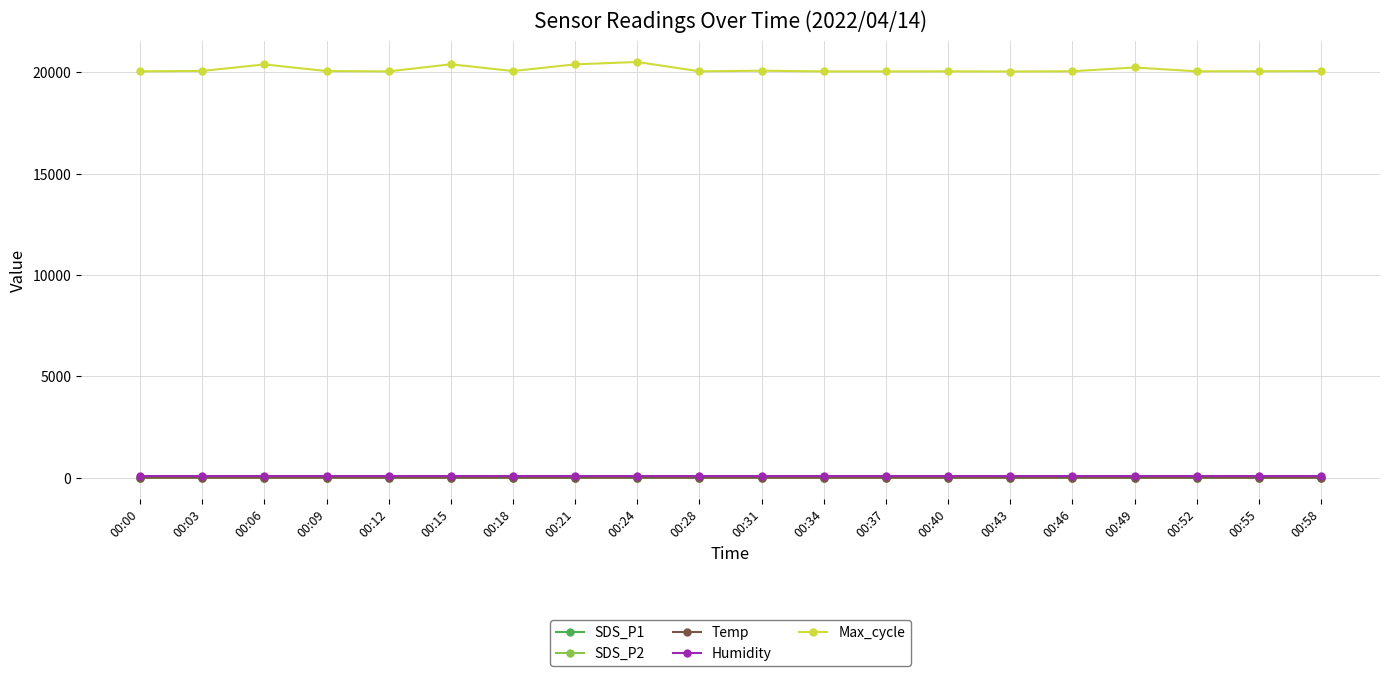

How many values in the SDS_P1 series are below 6?

3